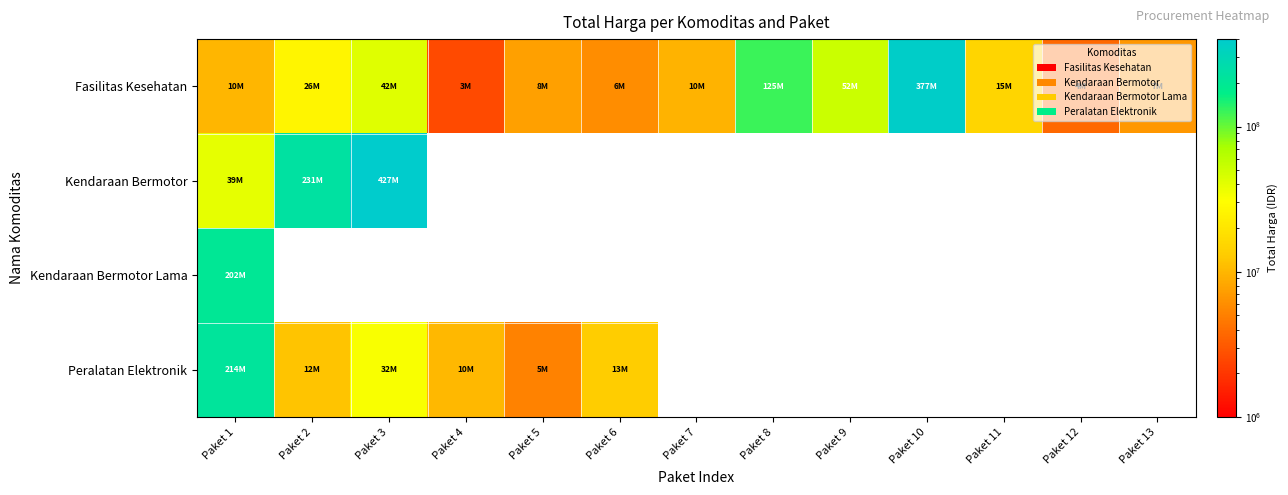

Is the value of Kendaraan Bermotor at Paket 6 greater than the value of Kendaraan Bermotor Lama at Paket 1?

No